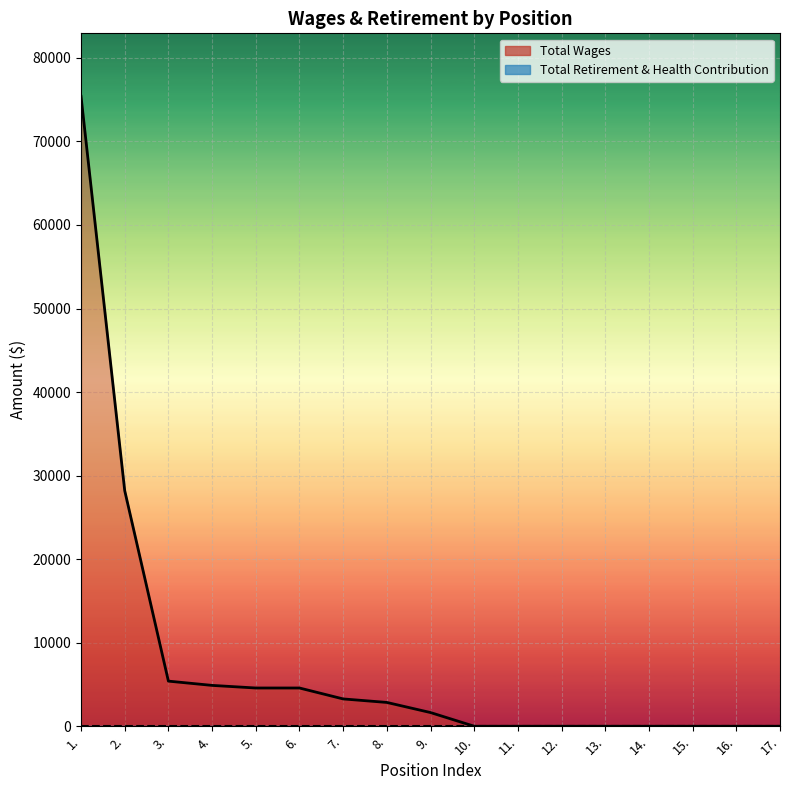

What position from the right is 15.?

3